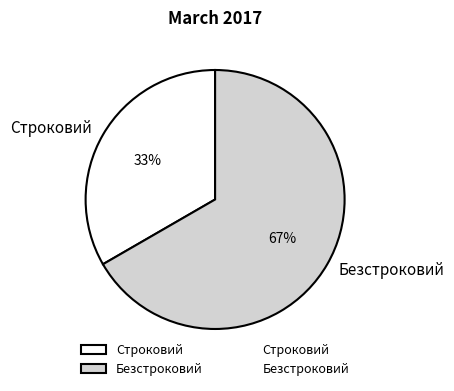

Between Безстроковий and Строковий, which is larger?

Безстроковий